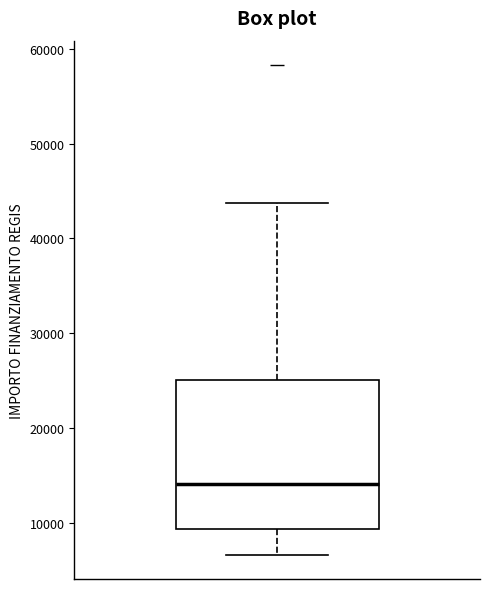

Where does the upper whisker of the box end on the y-axis? The values are not printed on the chart, so give them approximately, as read against the axis.

44000